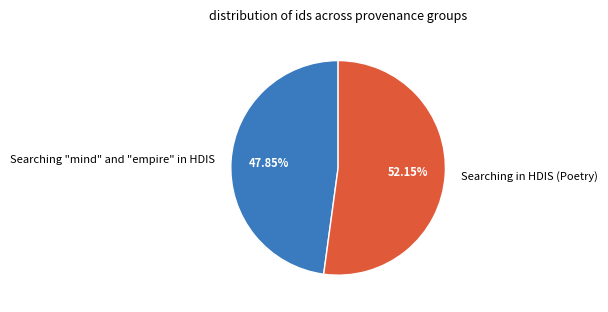

To the nearest percent, what is the difference between the largest and smallest slice percentages?

4%